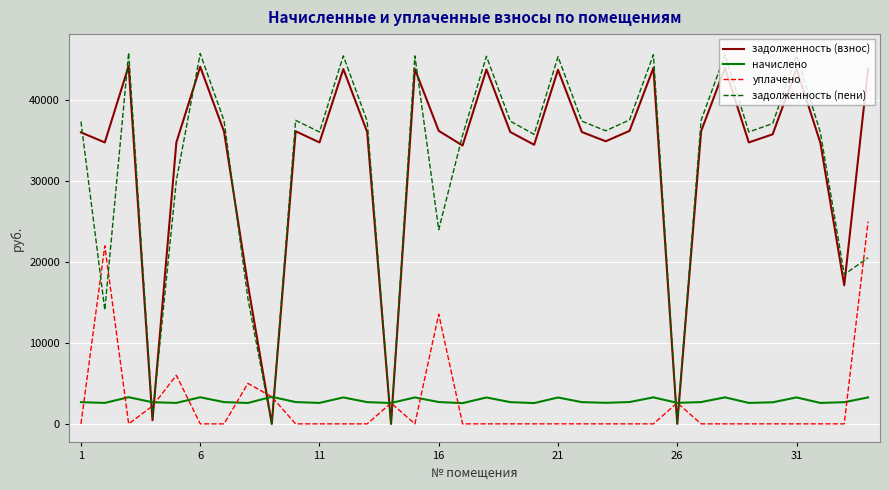

How many distinct data groups are displayed?

4